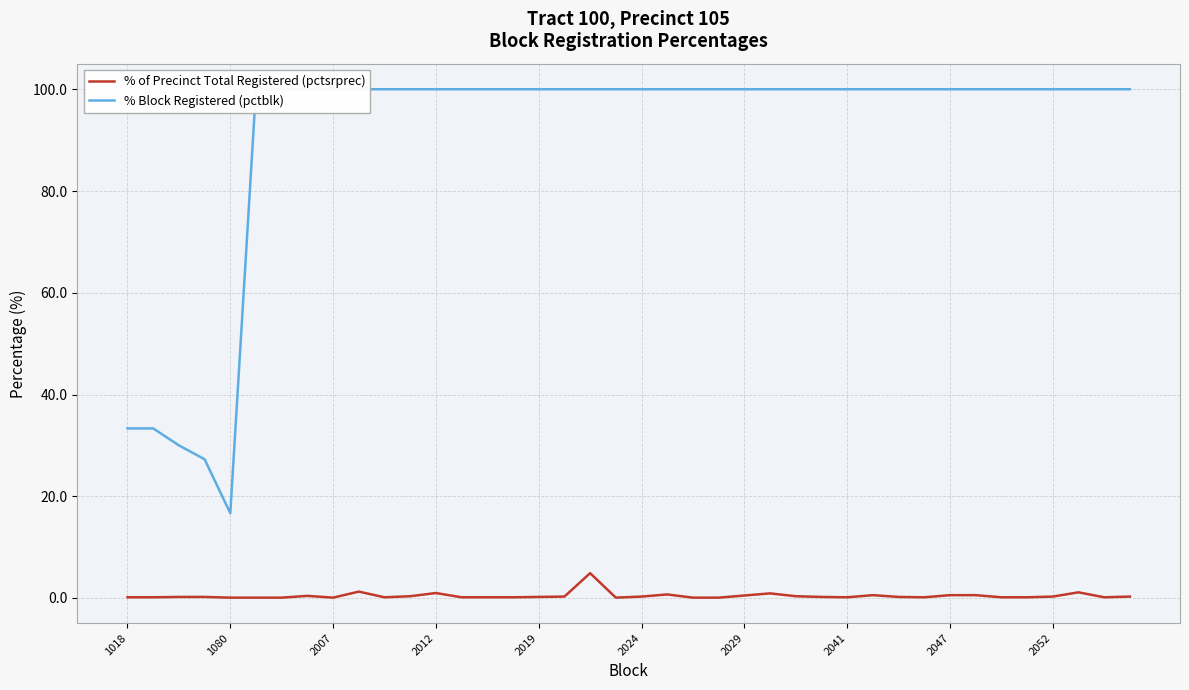

True or false: % of Precinct Total Registered (pctsrprec) has a value of 0.1 at 2041.

True